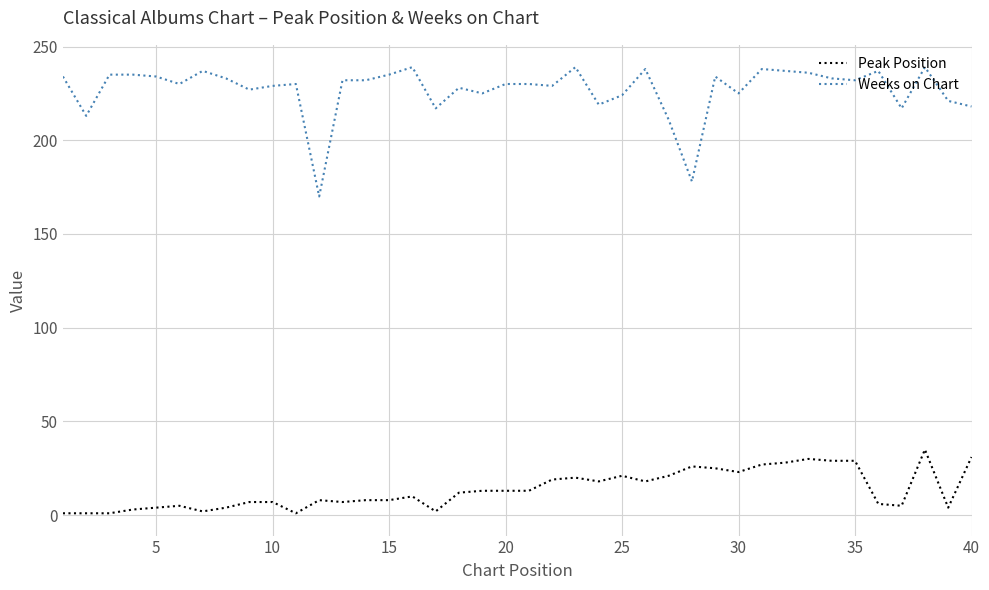

Which series has the largest total across all categories?

Weeks on Chart